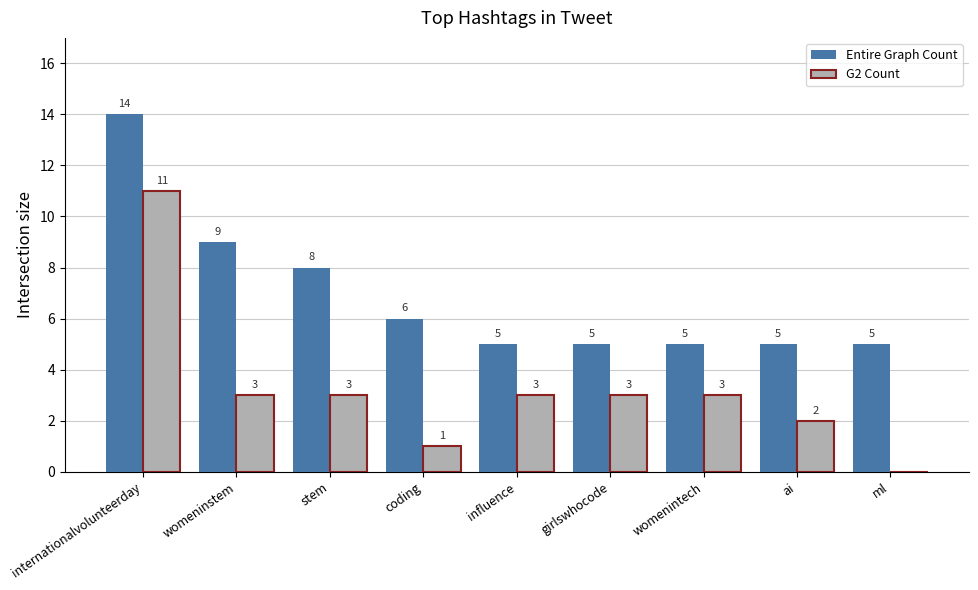

What is the sum of the G2 Count values at influence and womeninstem?

6